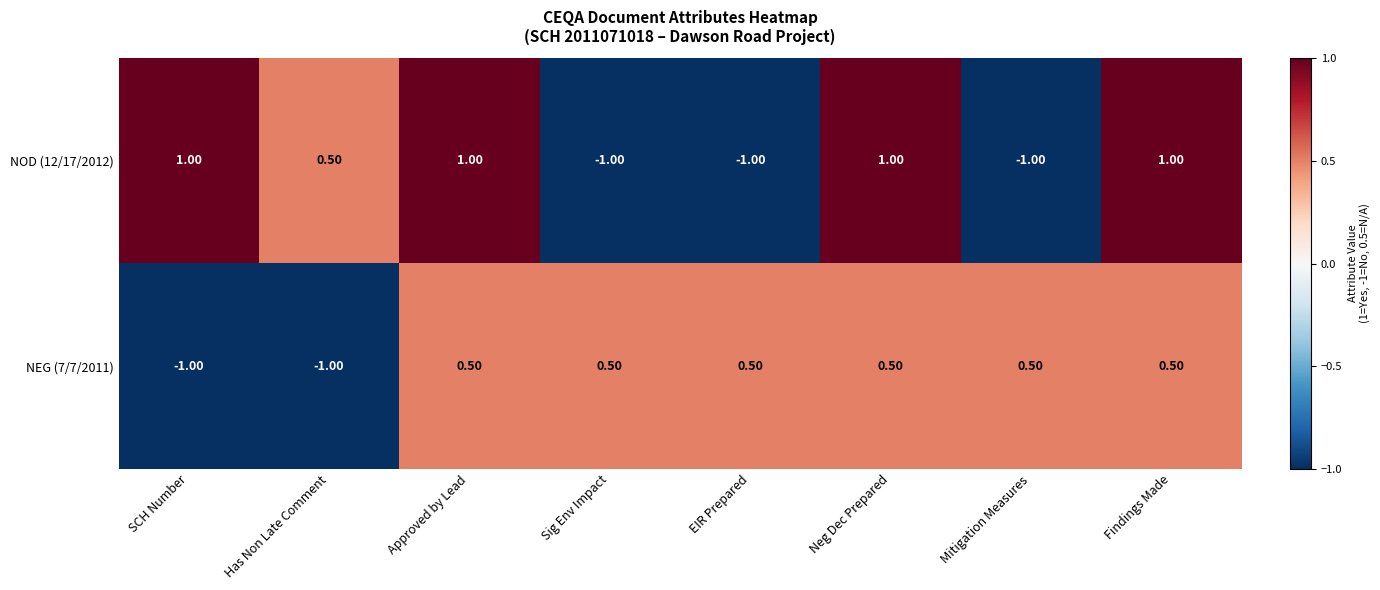

At which label is NOD (12/17/2012) closest to 0?

Has Non Late Comment